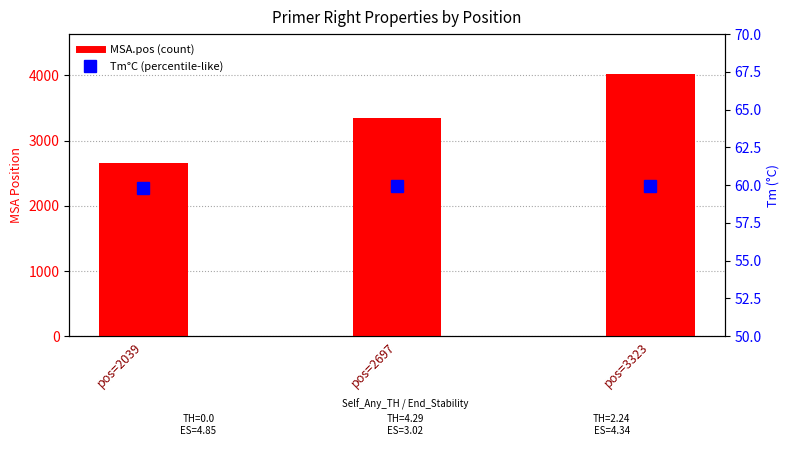

How many data points in MSA.pos are above 3342?

1